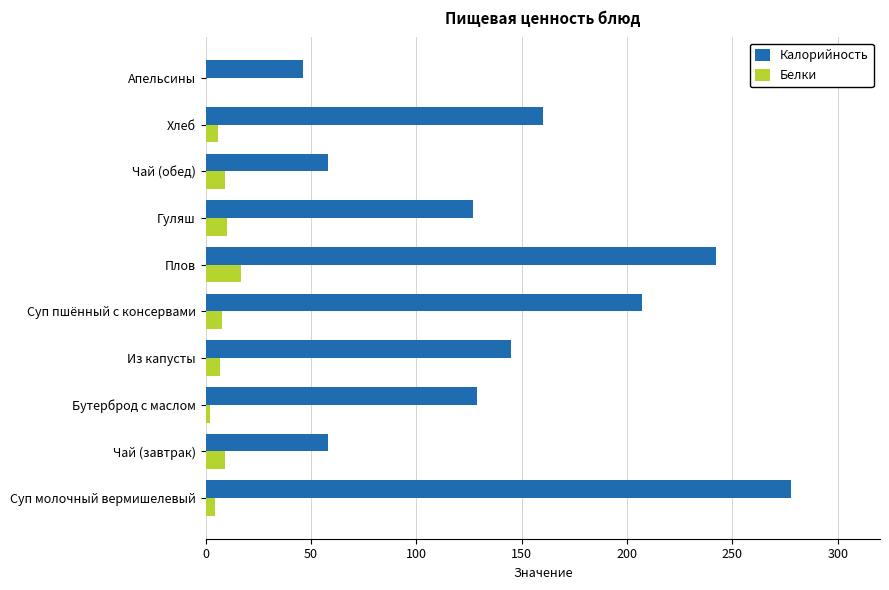

True or false: Калорийность has a value of 46.0 at Апельсины.

True